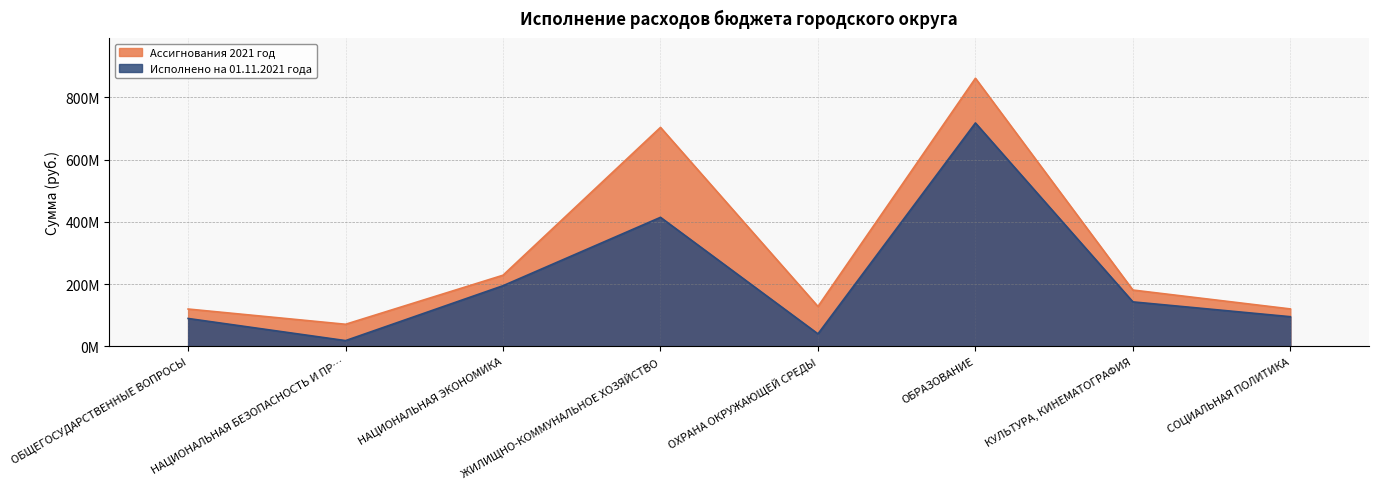

At which label does Ассигнования 2021 год first exceed 180751300?

НАЦИОНАЛЬНАЯ ЭКОНОМИКА